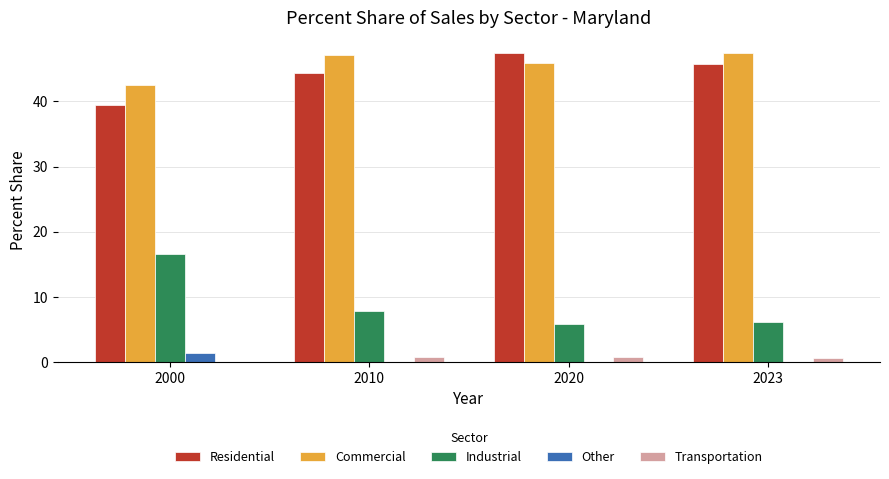

Where does the Industrial series first go above 7?

2000